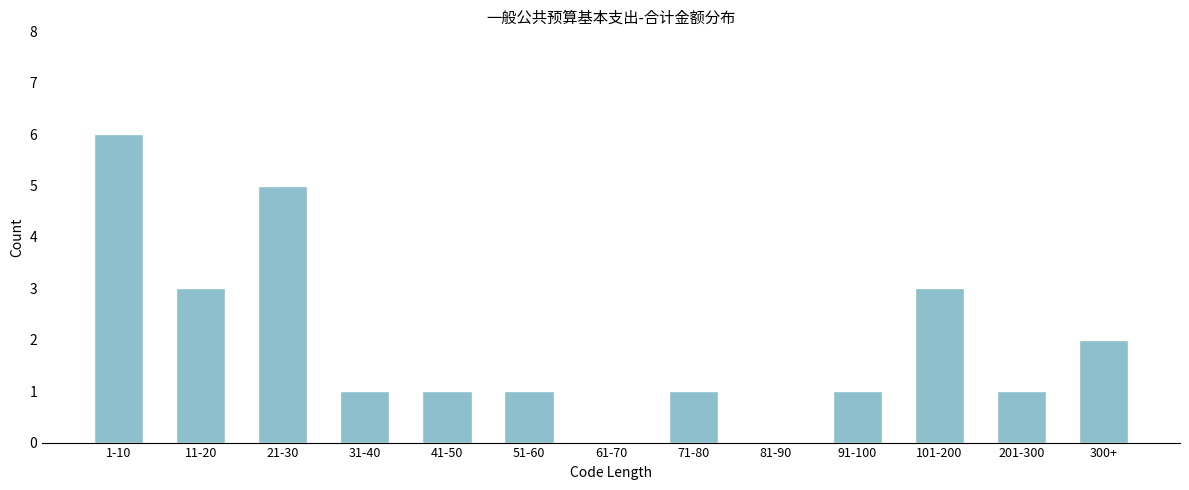

Reading left to right, list all the values displayed in this chart.

1-10=6	11-20=3	21-30=5	31-40=1	41-50=1	51-60=1	61-70=0	71-80=1	81-90=0	91-100=1	101-200=3	201-300=1	300+=2